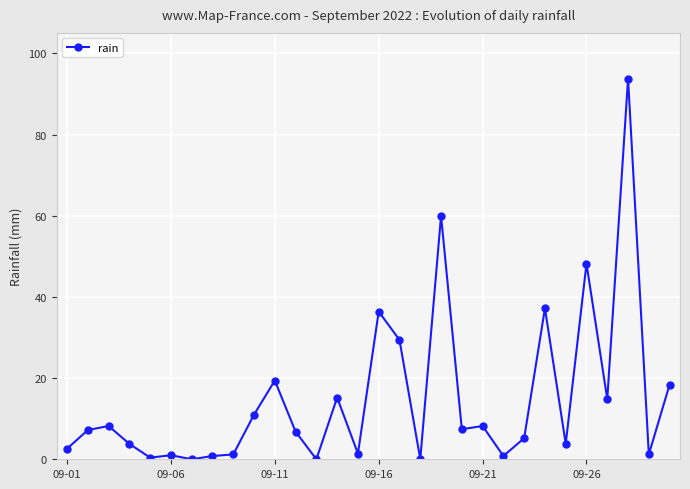

What is the difference between the maximum and minimum values?

93.8